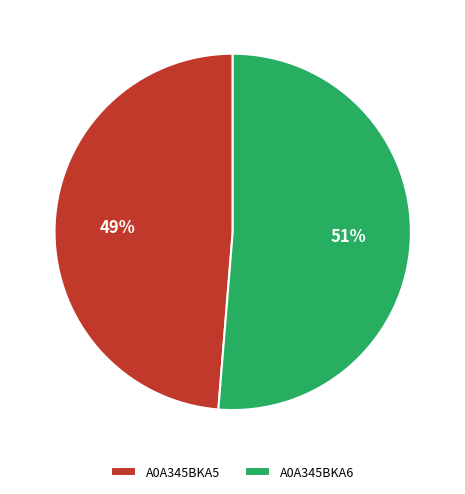

Does A0A345BKA6 account for over 50% of the chart?

Yes